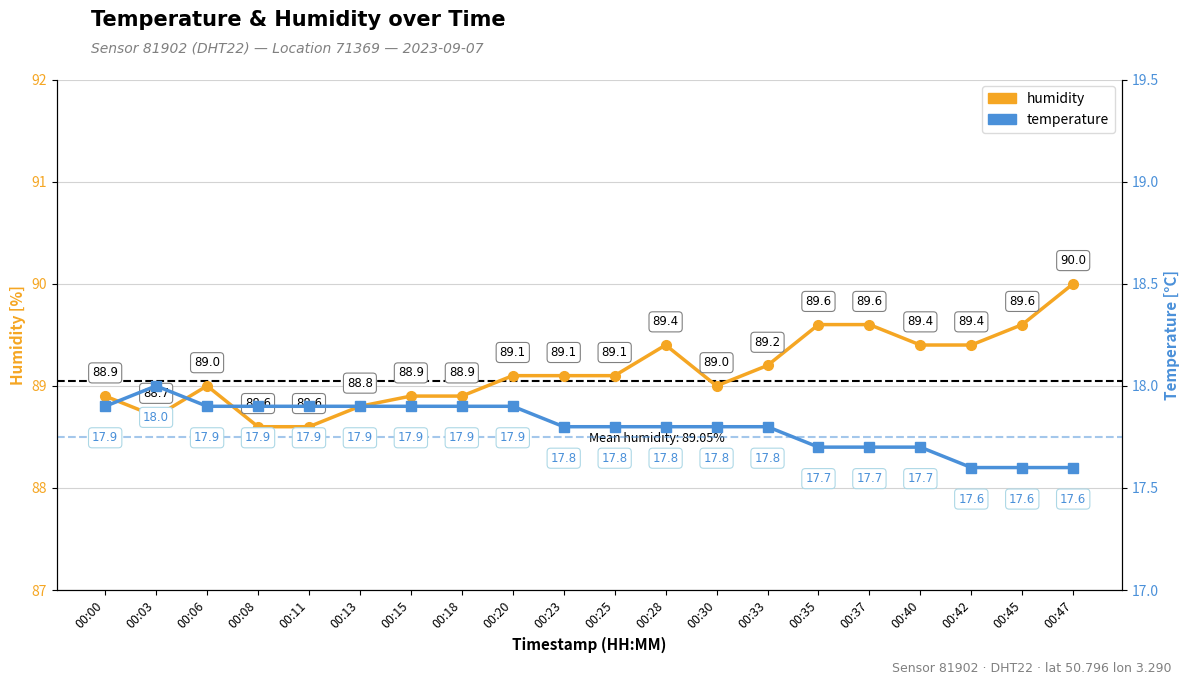

The value of temperature at 00:00 is 32.1. True or false?

False